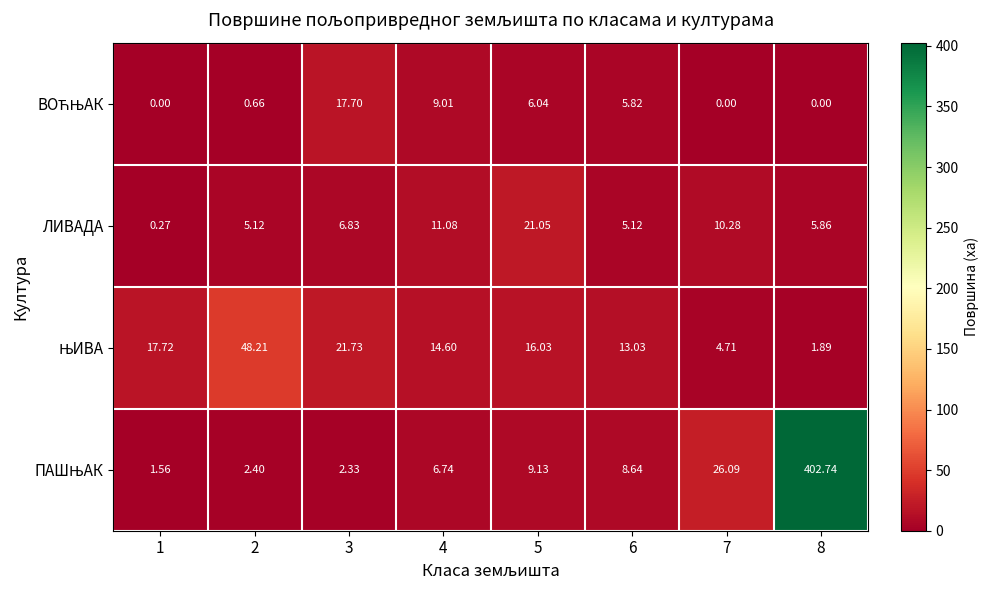

Which label corresponds to the largest value in the chart?

8